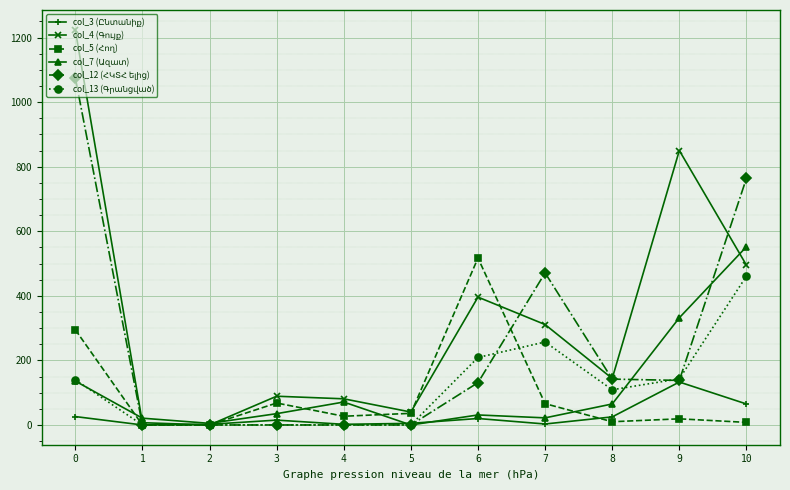

What is the value of the col_3 (Ընտանիք) point at the 9th from the left?

25